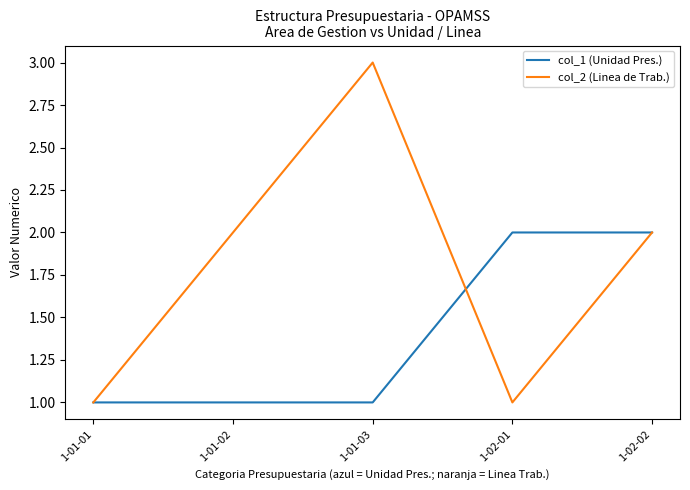

Rank the series by their maximum value, from lowest to highest.

col_1 (Unidad Pres.), col_2 (Linea de Trab.)